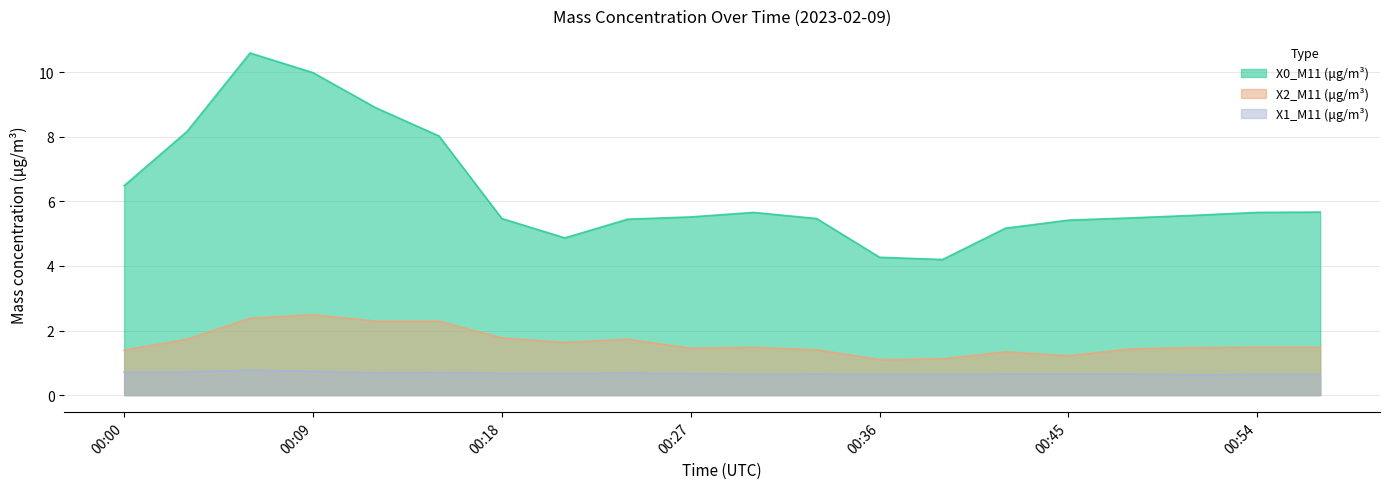

Where is the first local maximum for X0_M11 (μg/m³)?

00:06